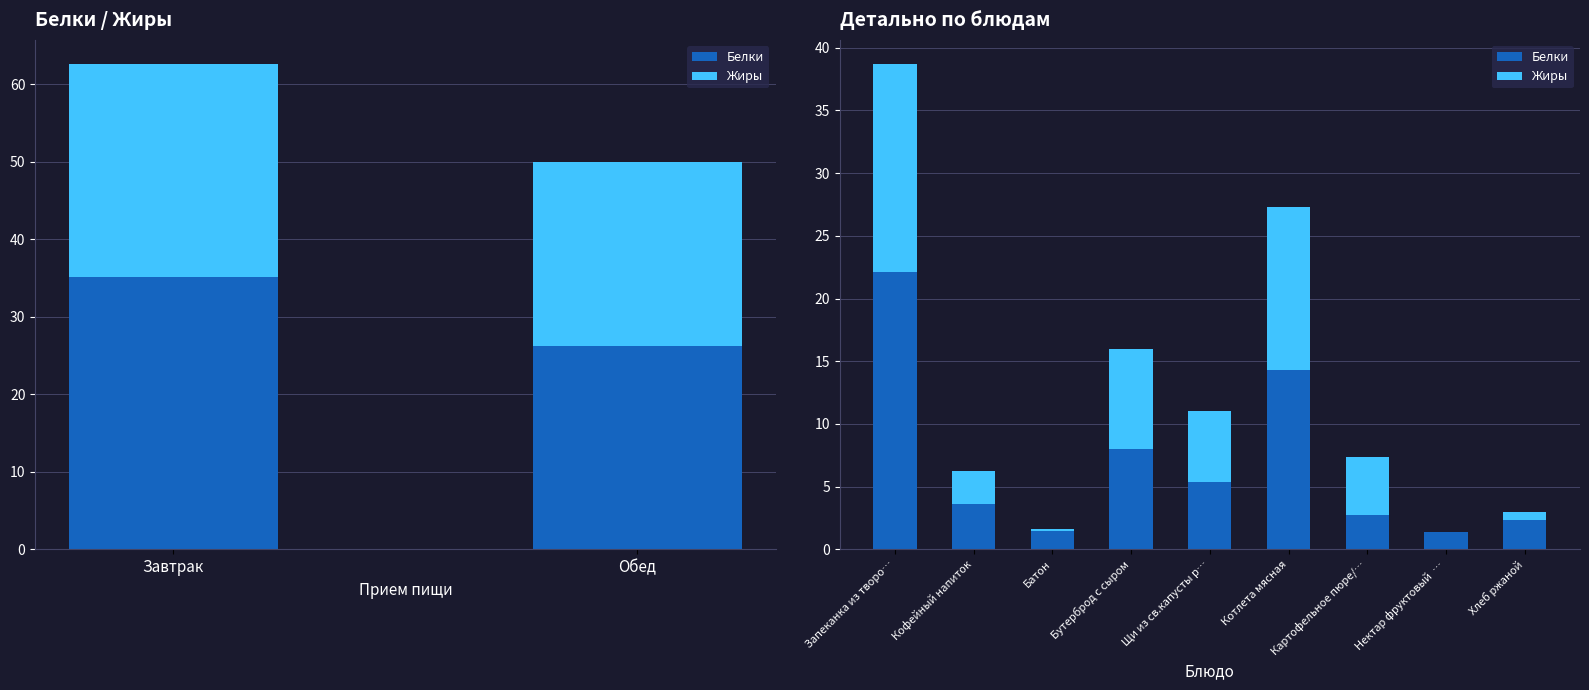

Reading left to right, transcribe all the data shown in this chart.

Белки: 22.1	3.6	1.4	8.0	5.4	14.3	2.7	1.4	2.4
Жиры: 16.6	2.7	0.2	8.0	5.6	13.0	4.6	0.0	0.6